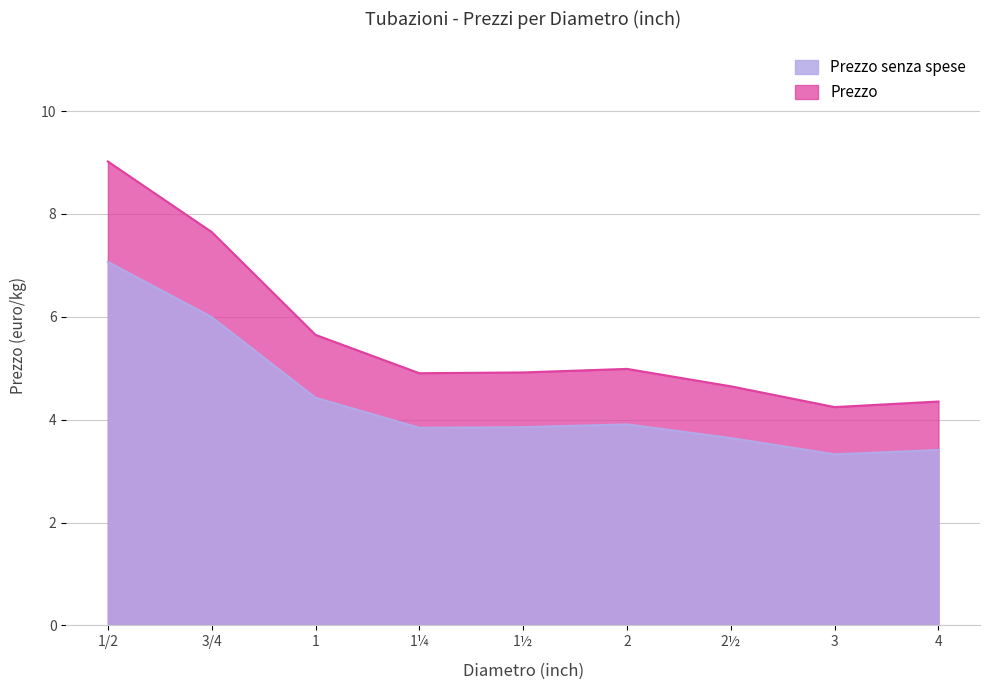

The Prezzo series shows 5.6 at 1. True or false?

True